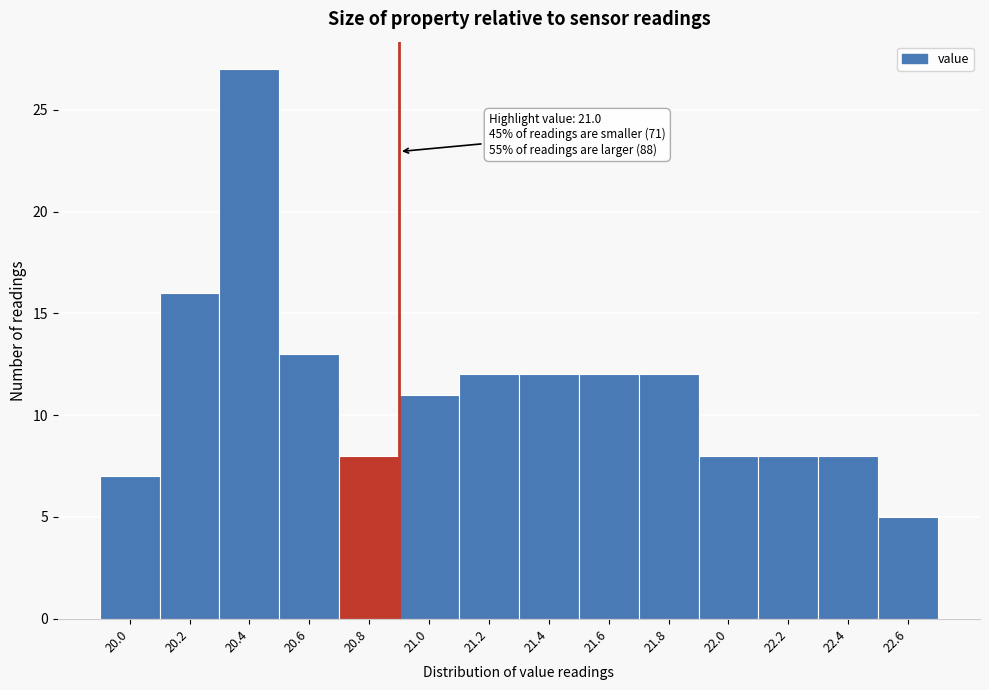

Reading left to right, transcribe all the data shown in this chart.

7	16	27	13	8	11	12	12	12	12	8	8	8	5